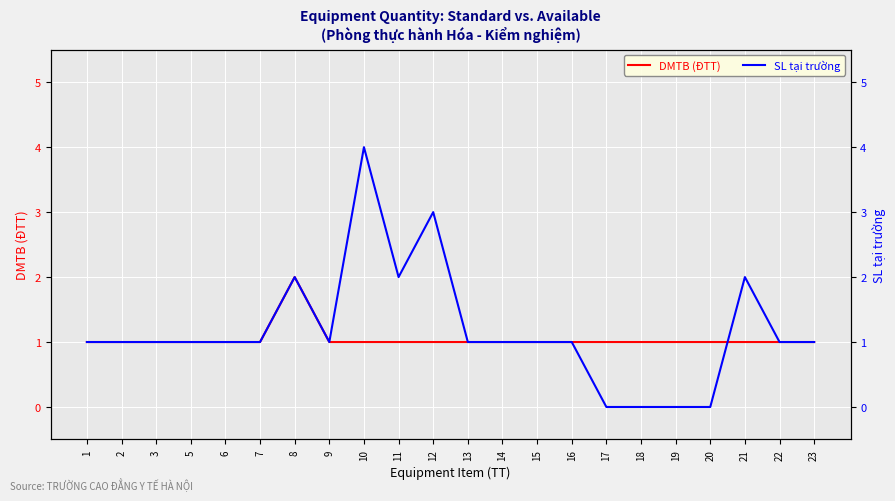

Rank the series by their maximum value, from highest to lowest.

SL tại trường, DMTB (ĐTT)